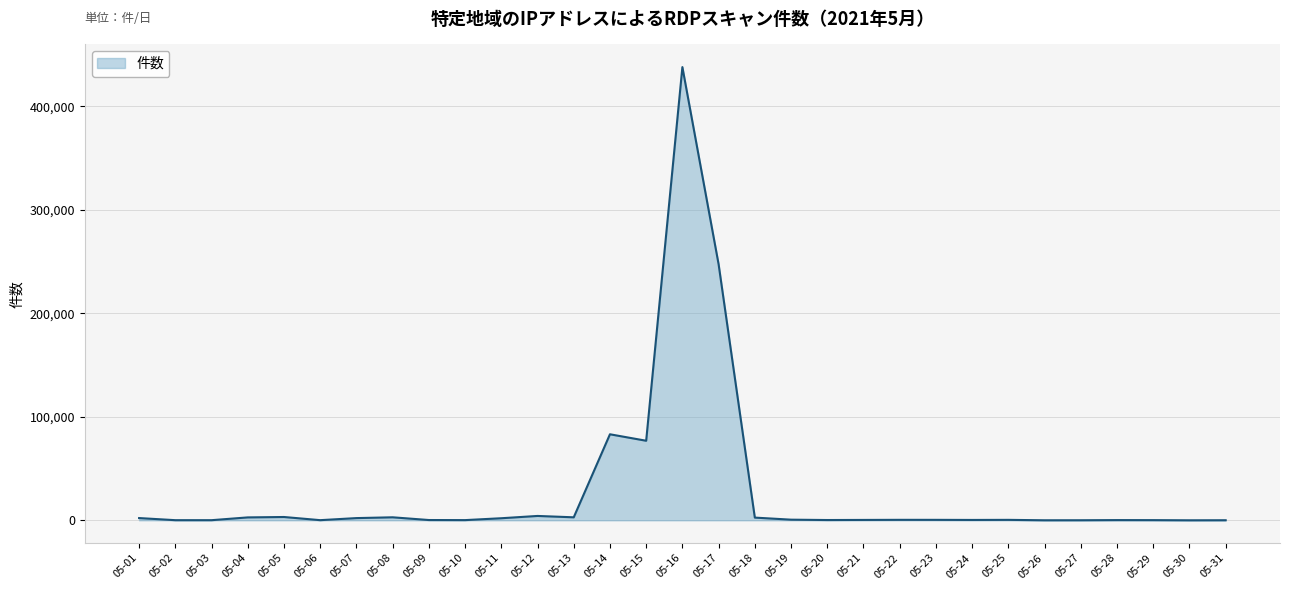

What is the difference between the maximum and minimum values?

437919.6